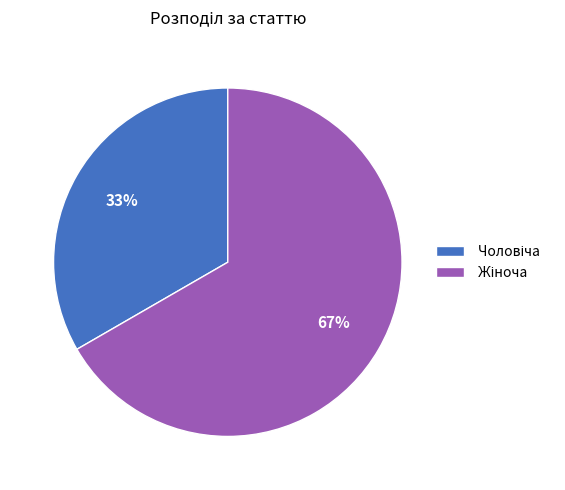

How many slices are in this pie chart?

2